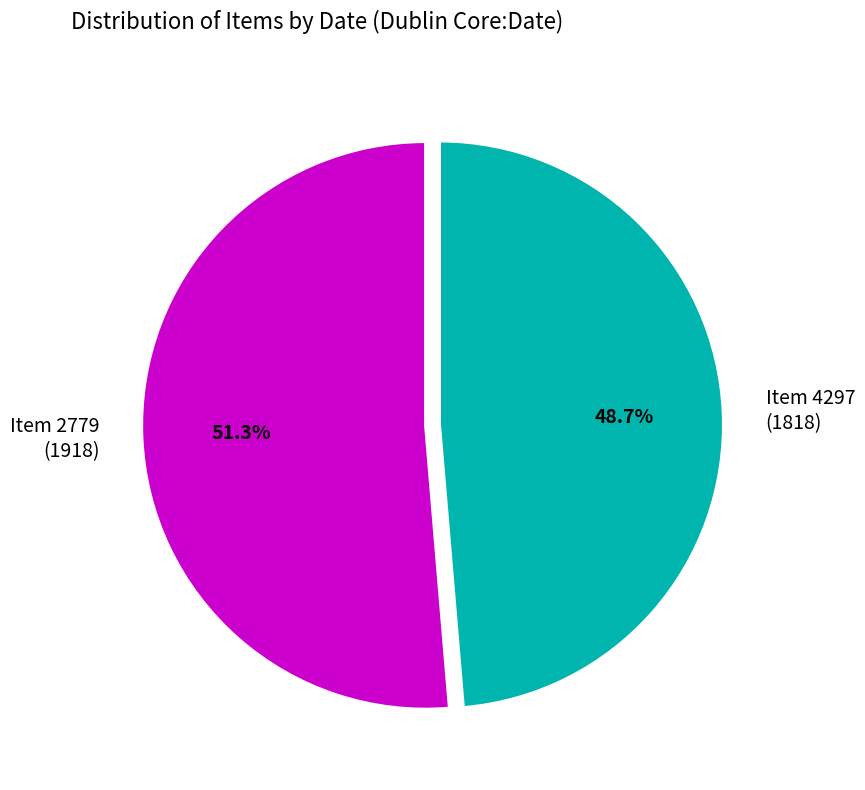

Is there any slice that represents more than half of the pie?

Yes